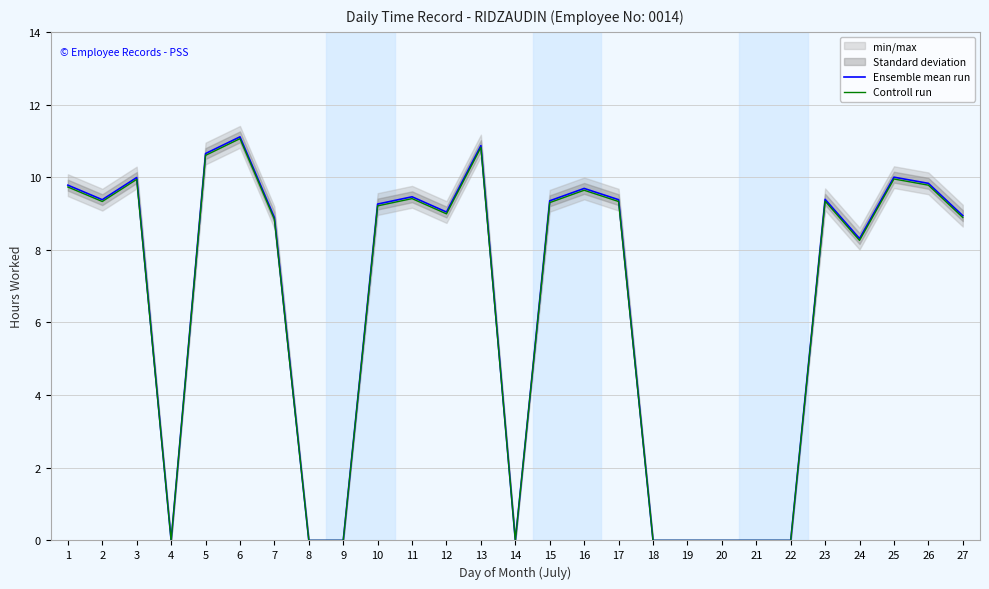

True or false: Controll run has a value of 9.3 at 2.

True